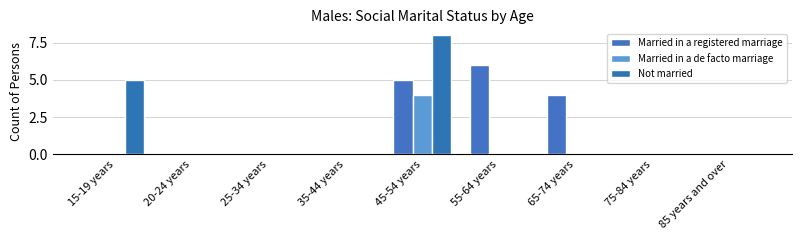

What is the sum of all Not married values?

13